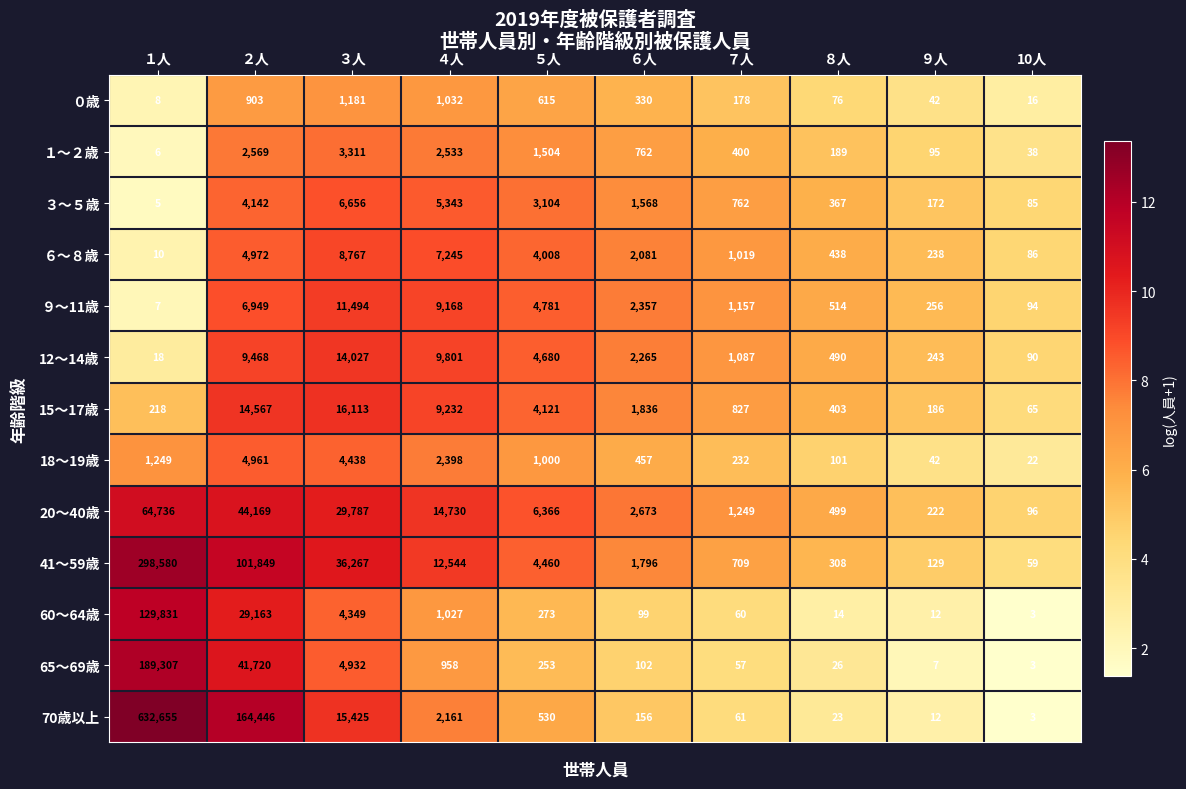

Which series has the widest spread of values?

70歳以上